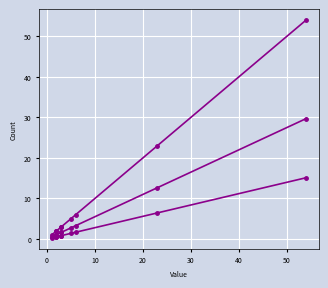

Is it true that col_2 equals 1.2 at 30?

False